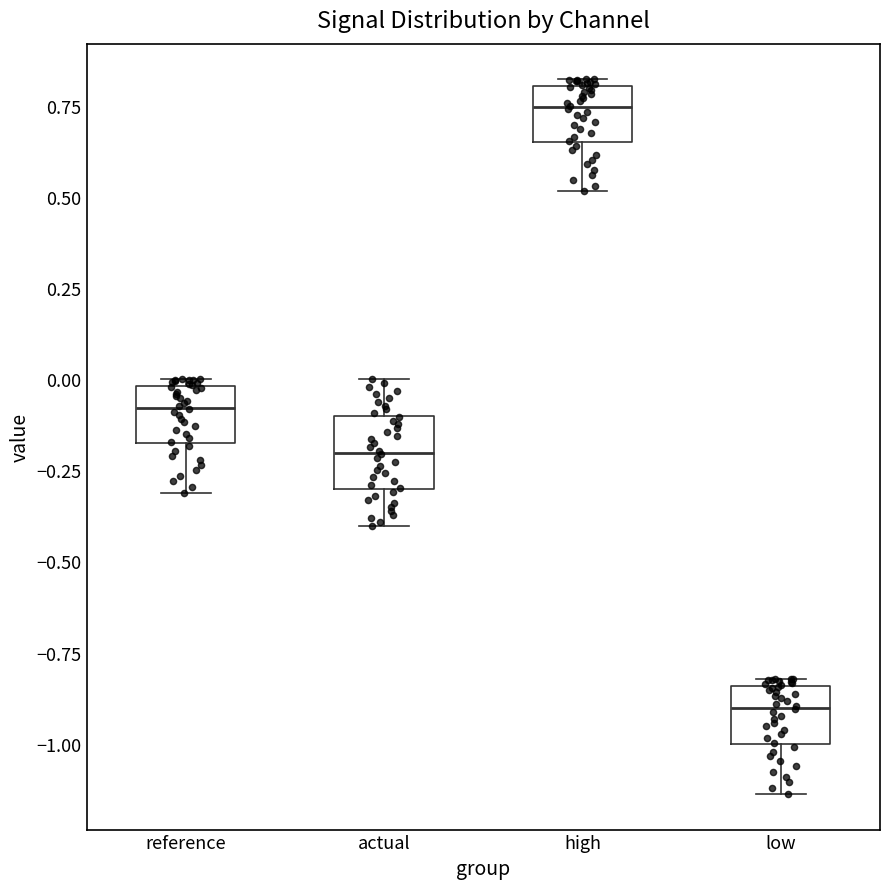

Reading left to right, read every box against the y-axis: the position of its median line, the range the box covers, and the ends of its whiskers. The values are not printed on the chart, so give them approximately, as read against the axis.

reference: median -0.10, box -0.15 to 0.00, whiskers -0.30 to 0.00 (just above the box's upper edge)
actual: median -0.20, box -0.30 to -0.10, whiskers -0.40 to 0.00
high: median 0.75, box 0.65 to 0.80, whiskers 0.50 to 0.80 (just above the box's upper edge)
low: median -0.90, box -1.00 to -0.85, whiskers -1.15 to -0.80